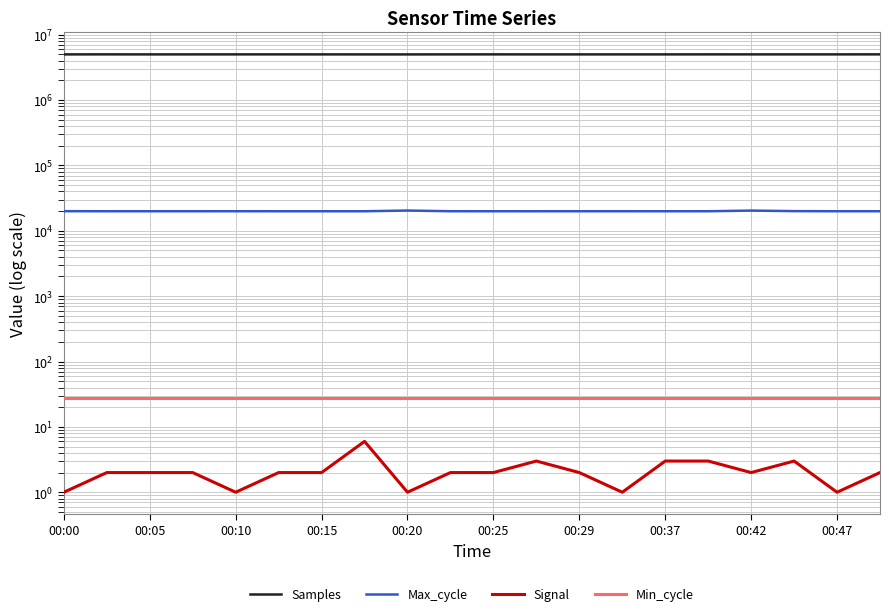

Between 13 and 00:10, which is larger?

13